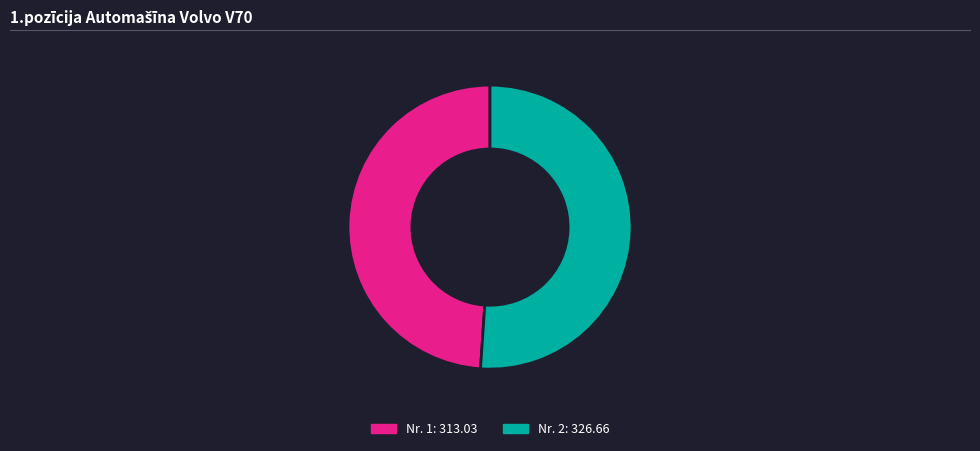

How many segments does this pie chart have?

2